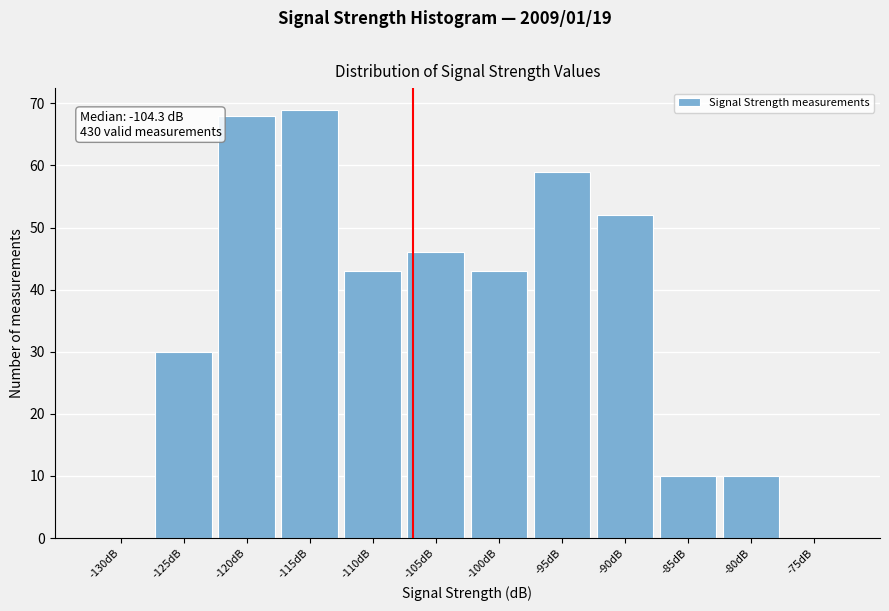

Reading left to right, list all the values displayed in this chart.

-130dB=0	-125dB=30	-120dB=68	-115dB=69	-110dB=43	-105dB=46	-100dB=43	-95dB=59	-90dB=52	-85dB=10	-80dB=10	-75dB=0